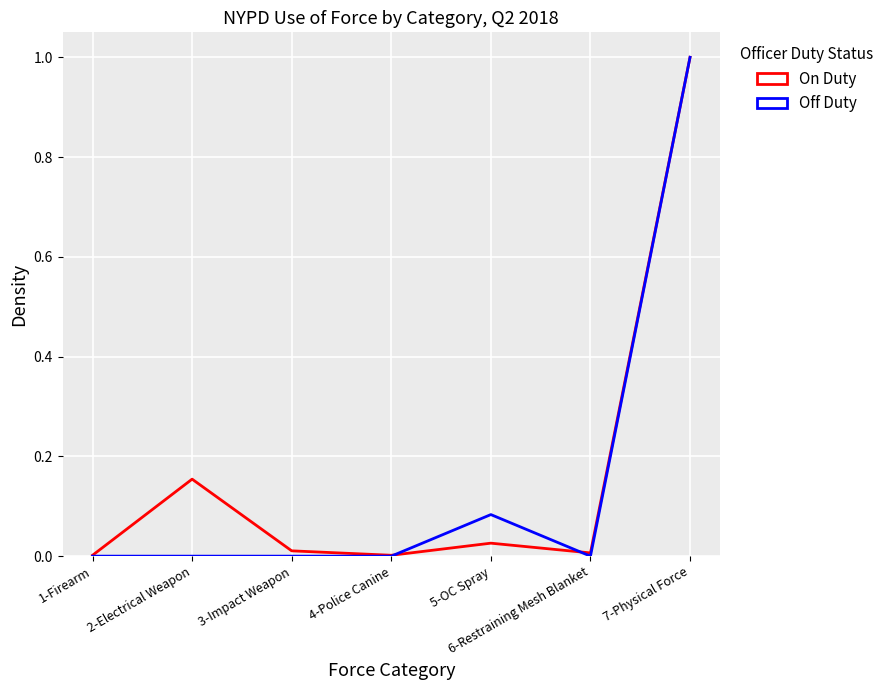

What is the difference between the maximum and second lowest values in the Off Duty series?

1.0